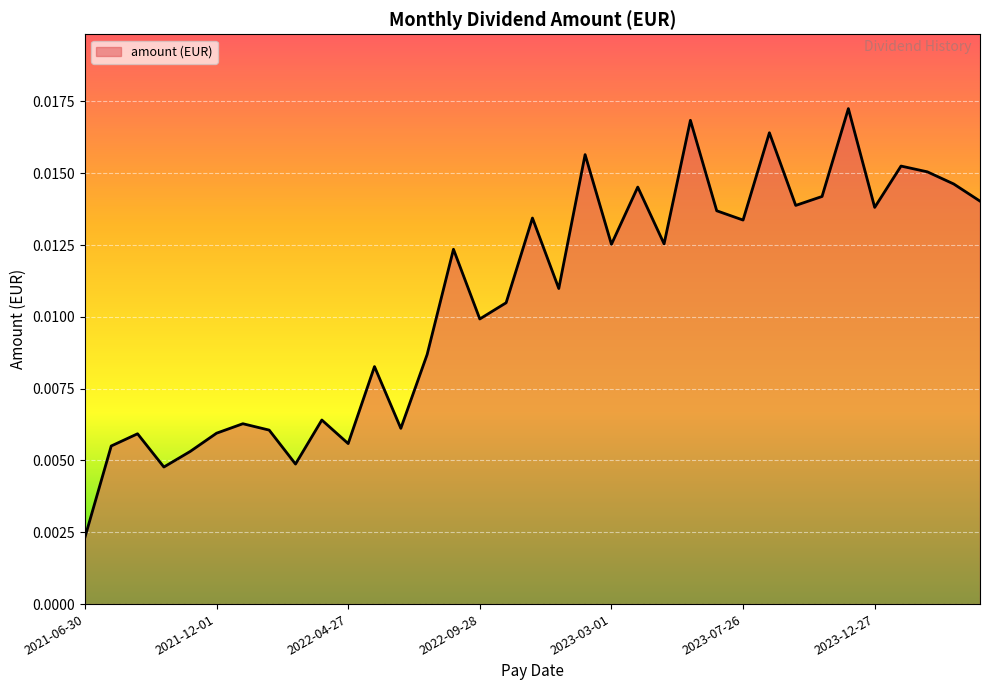

Which category has the lowest value across all series?

2021-06-30